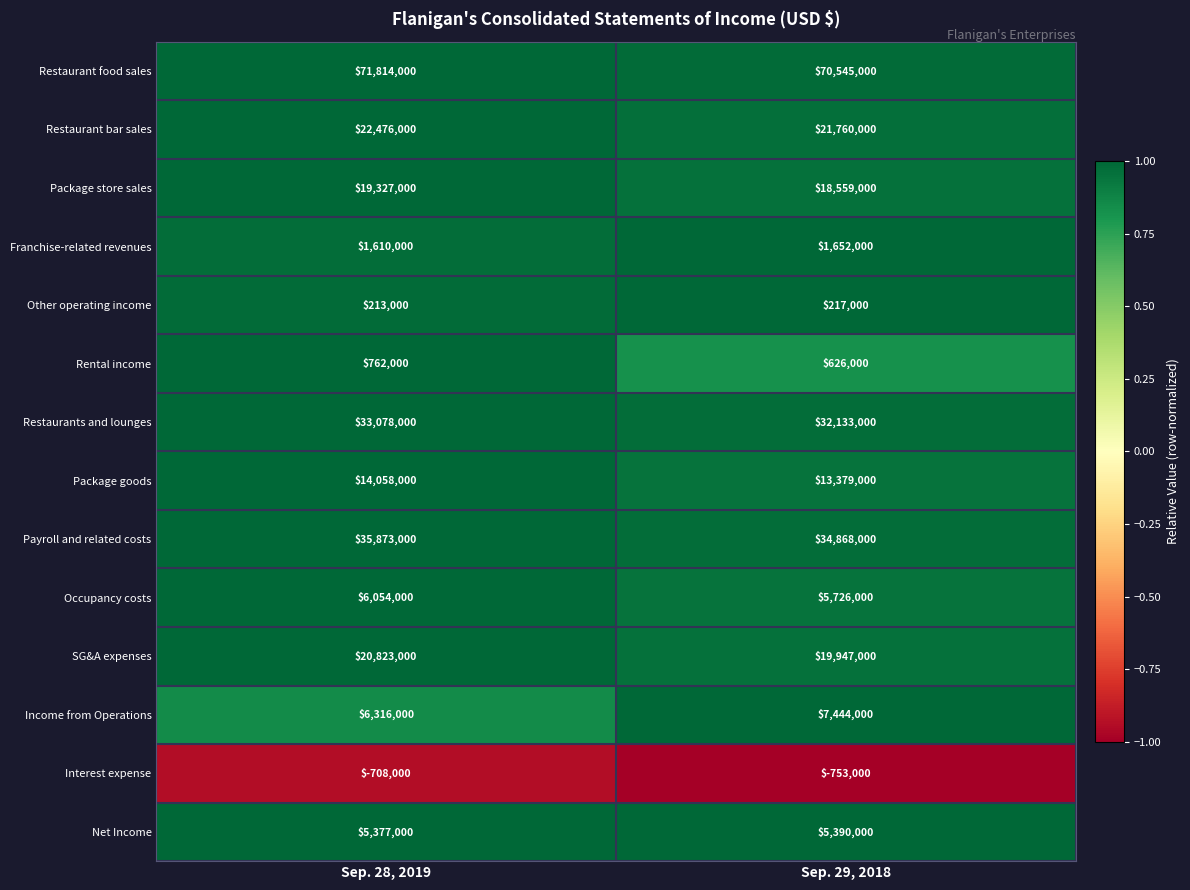

What is the approximate value of Package goods at Sep. 29, 2018?

13379000